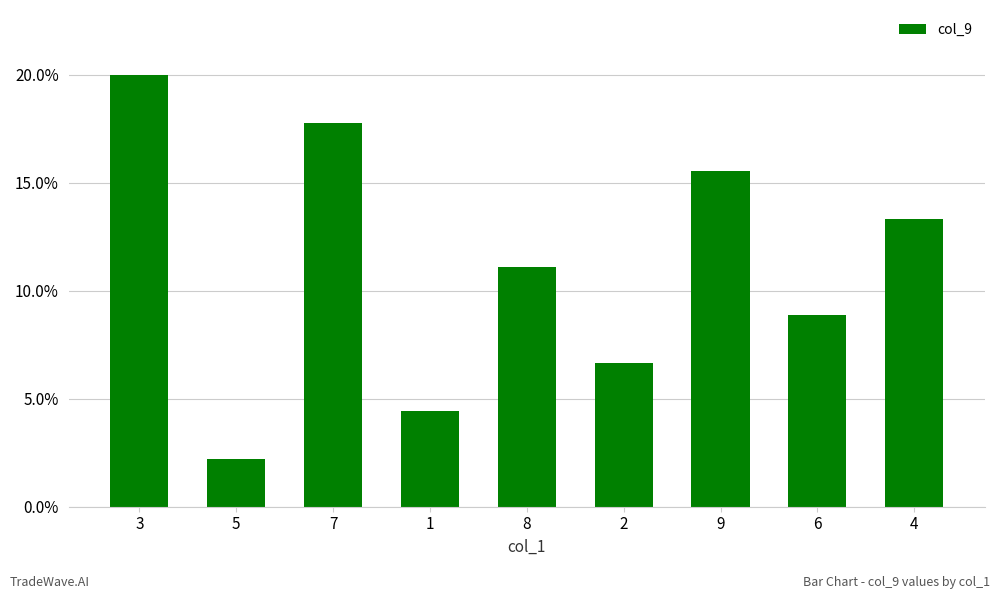

Reading right to left, what are all the values shown in this chart?

13.3	8.9	15.6	6.7	11.1	4.4	17.8	2.2	20.0